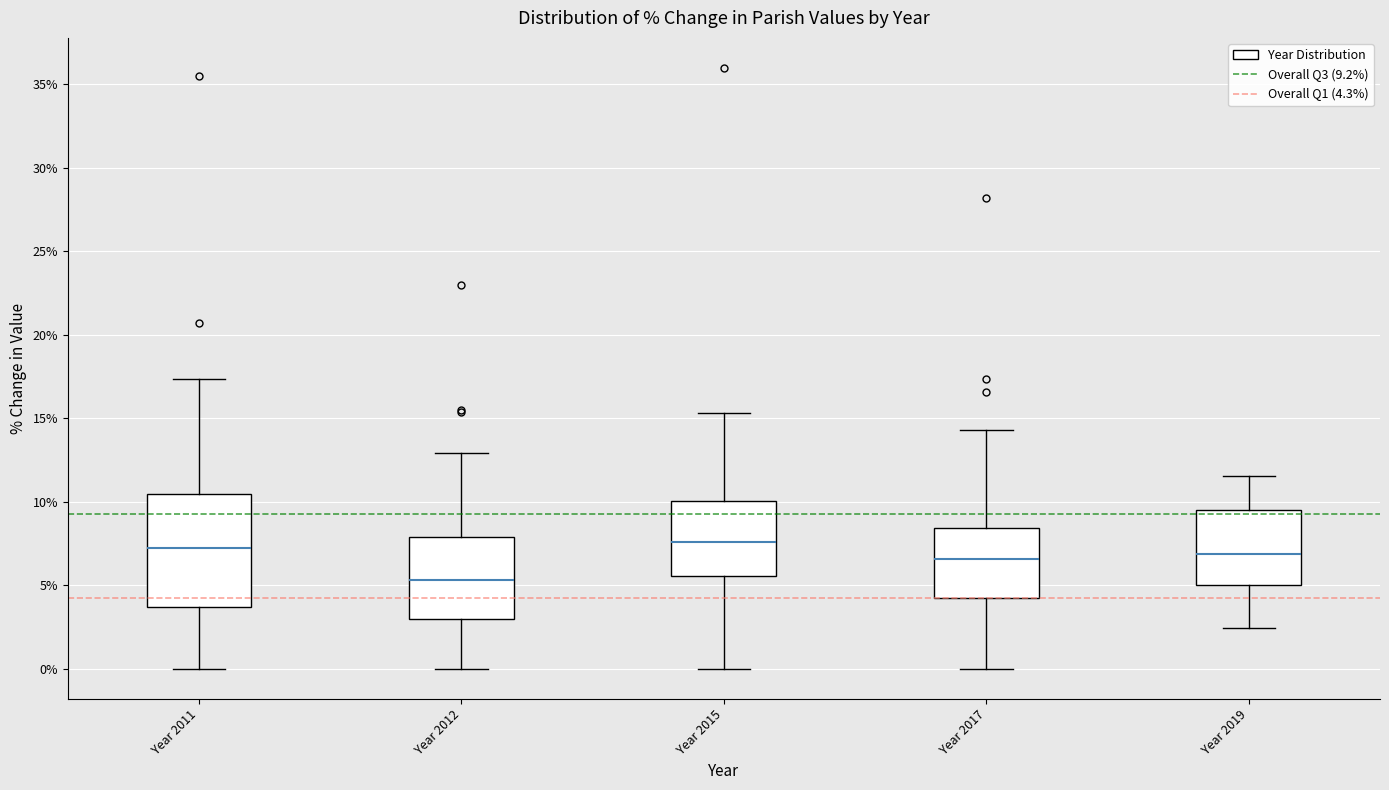

Which box is the tallest, from its lower edge to its upper edge?

Year 2011